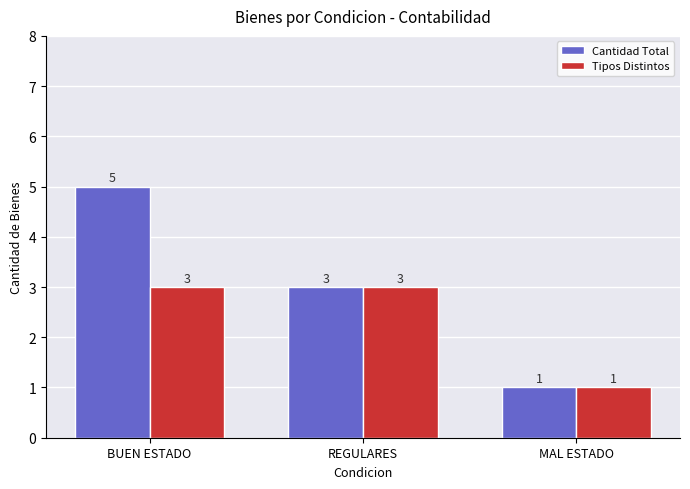

Which category has the lowest value in the Tipos Distintos series?

MAL ESTADO